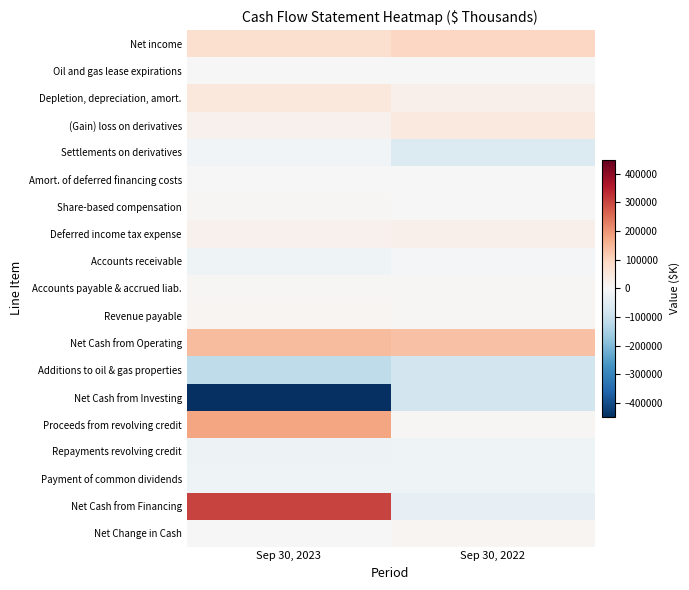

What is the spread (max minus min) of values at Sep 30, 2023?

752677